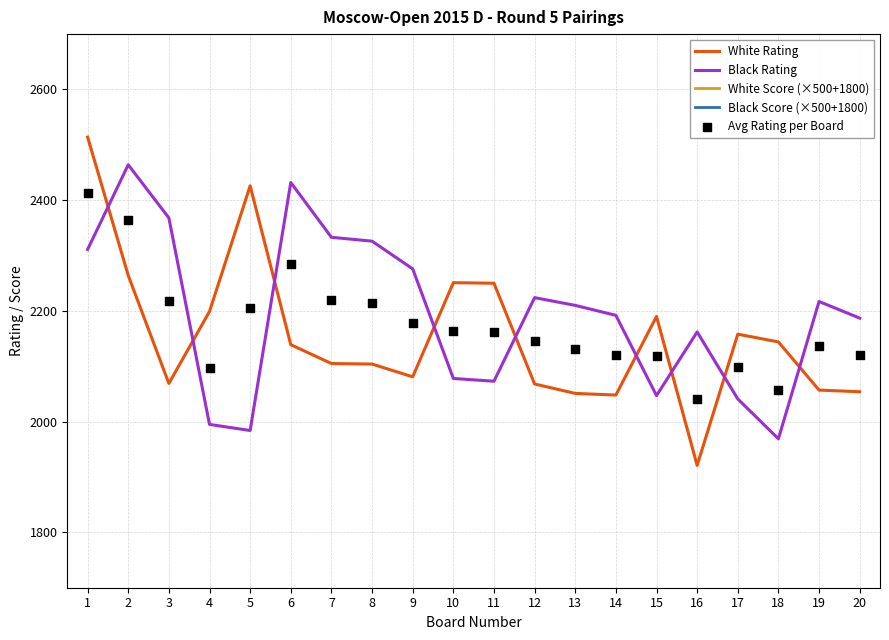

What are all the series names shown in the legend?

White Rating, Black Rating, White Score (×500+1800), Black Score (×500+1800), Avg Rating per Board